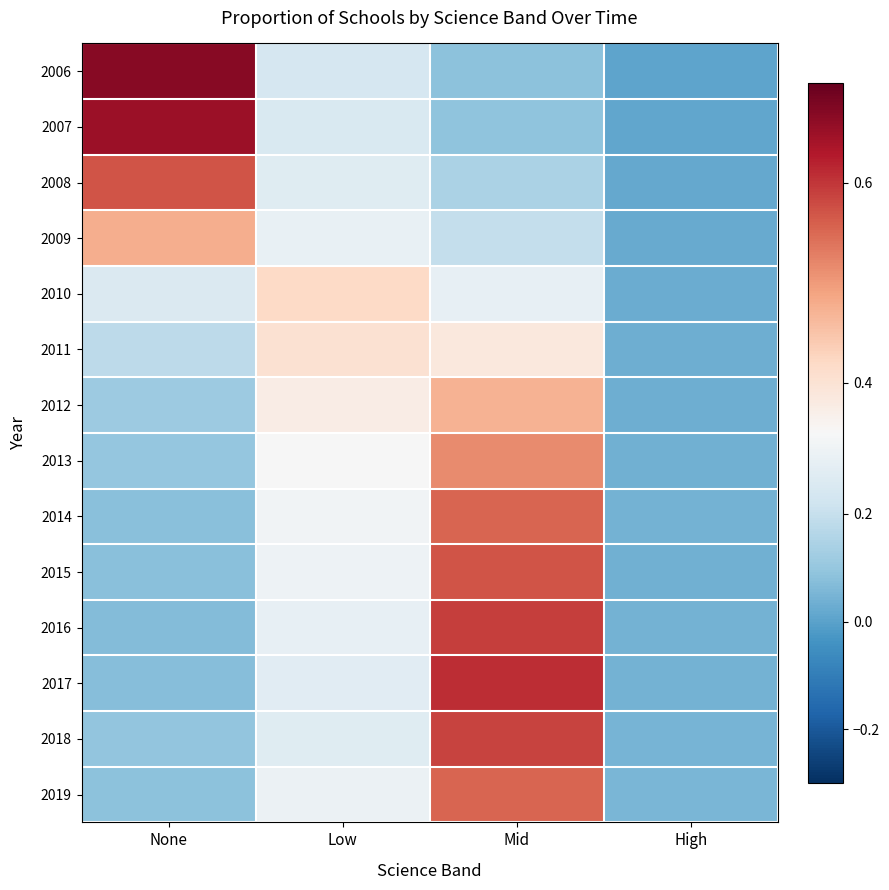

Reading left to right, transcribe all the data shown in this chart.

2006: None=0.7	Low=0.2	Mid=0.1	High=0.0
2007: None=0.6	Low=0.3	Mid=0.1	High=0.0
2008: None=0.6	Low=0.3	Mid=0.1	High=0.0
2009: None=0.5	Low=0.3	Mid=0.2	High=0.0
2010: None=0.3	Low=0.4	Mid=0.3	High=0.0
2011: None=0.2	Low=0.4	Mid=0.4	High=0.0
2012: None=0.1	Low=0.4	Mid=0.5	High=0.0
2013: None=0.1	Low=0.3	Mid=0.5	High=0.0
2014: None=0.1	Low=0.3	Mid=0.6	High=0.0
2015: None=0.1	Low=0.3	Mid=0.6	High=0.0
2016: None=0.1	Low=0.3	Mid=0.6	High=0.0
2017: None=0.1	Low=0.3	Mid=0.6	High=0.0
2018: None=0.1	Low=0.3	Mid=0.6	High=0.0
2019: None=0.1	Low=0.3	Mid=0.6	High=0.1